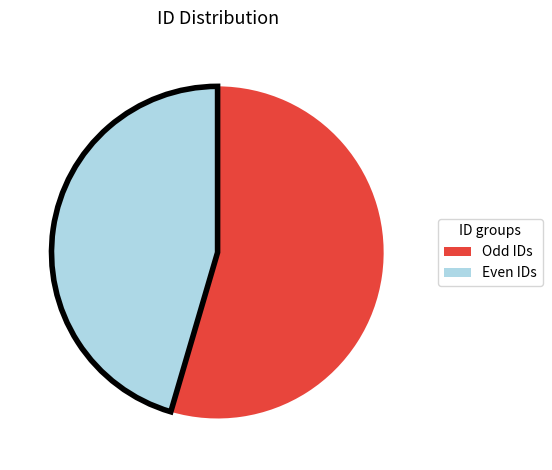

How many segments does this pie chart have?

2